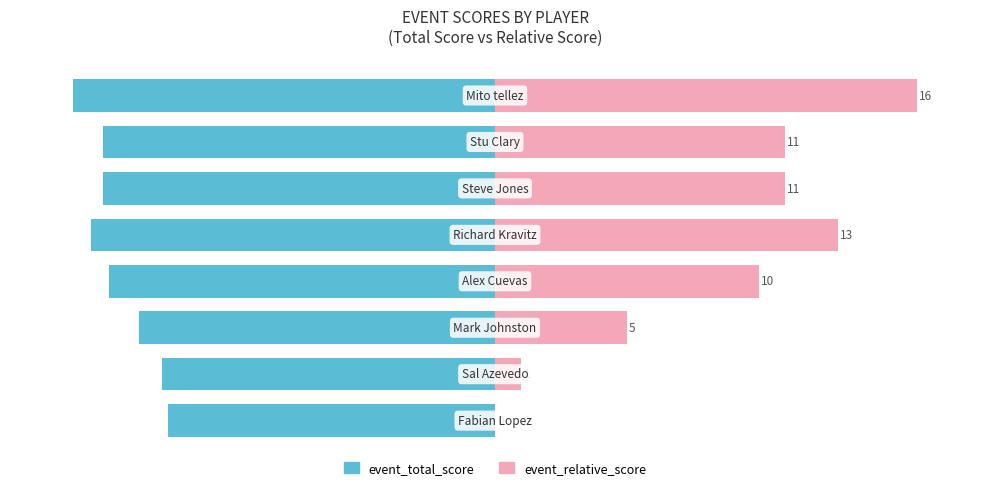

What is the difference between the highest and lowest values at 2?

115.8